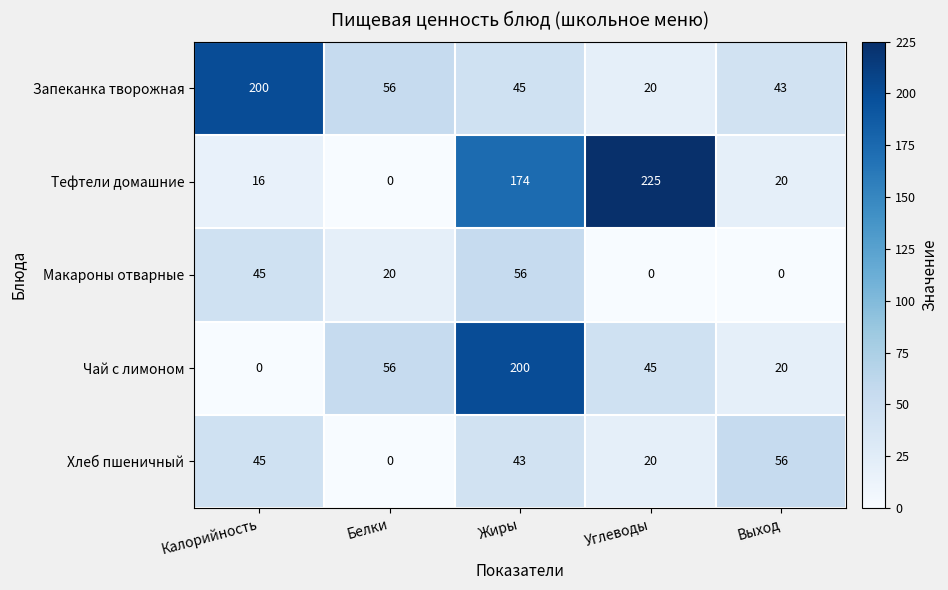

Is it true that Макароны отварные equals 31 at Калорийность?

False